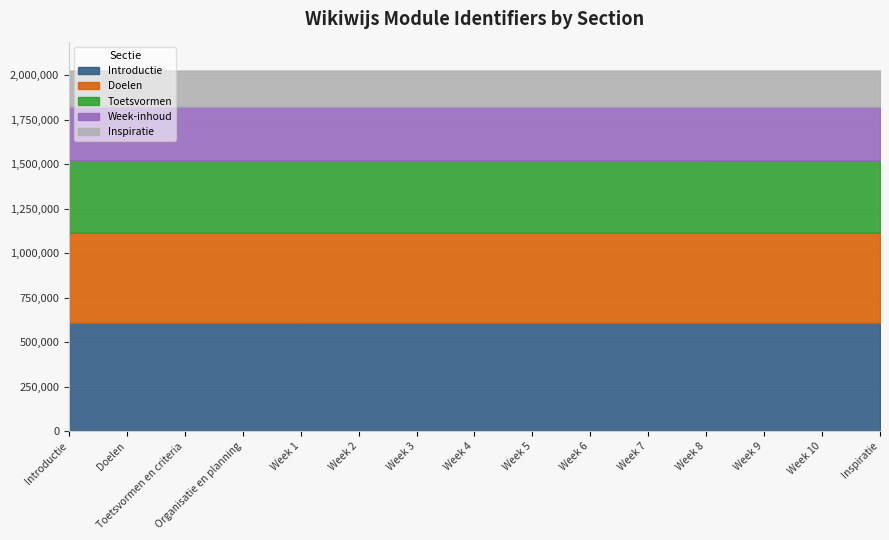

At which label does Identifier reach its minimum?

Introductie